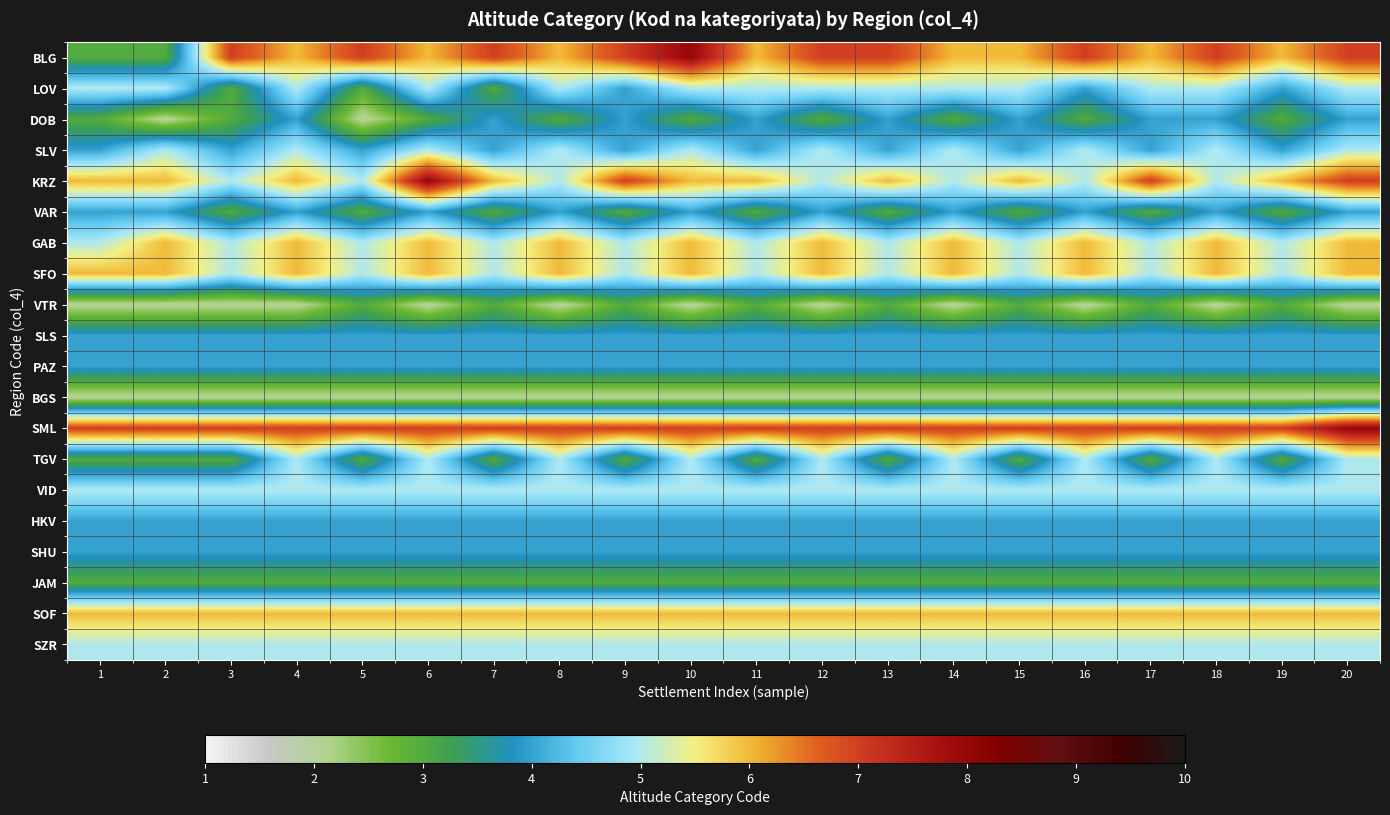

What is the maximum value shown in the chart?

8